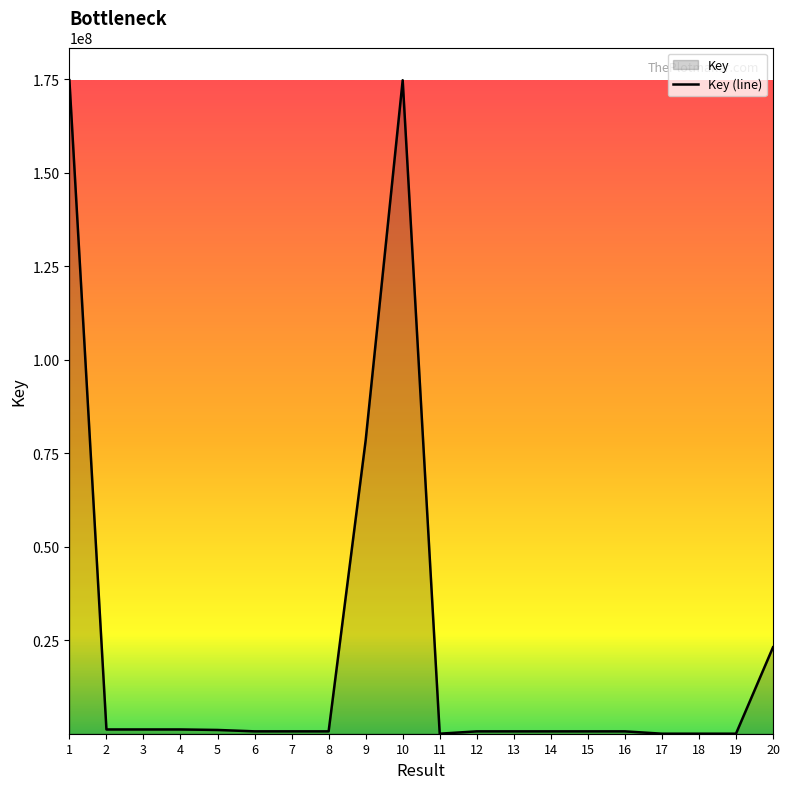

Where is the first local maximum?

4